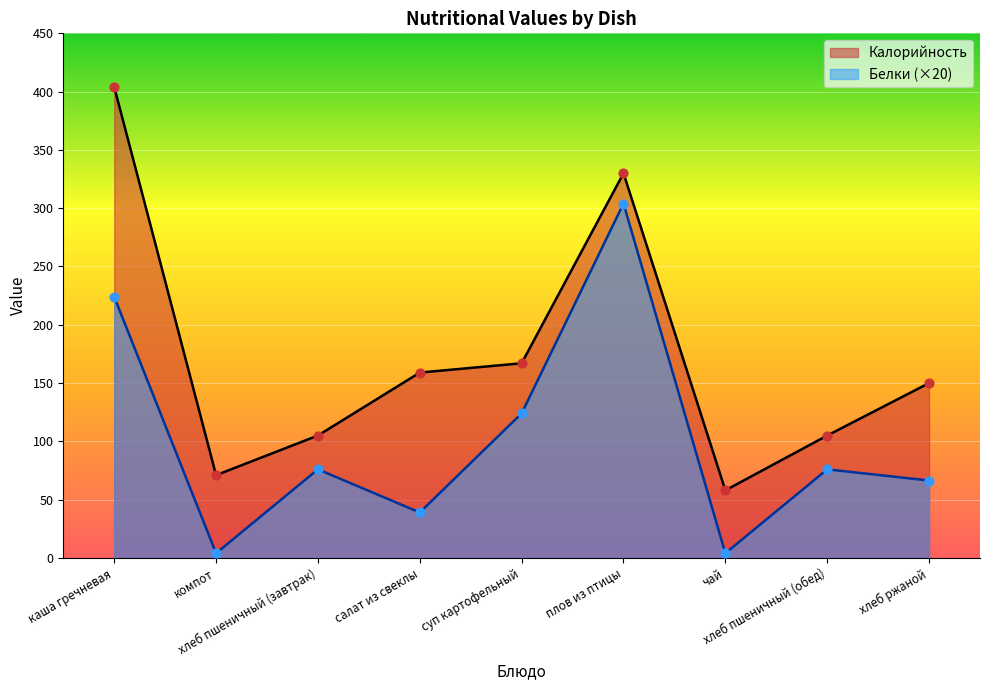

Which series has the largest total across all categories?

Калорийность